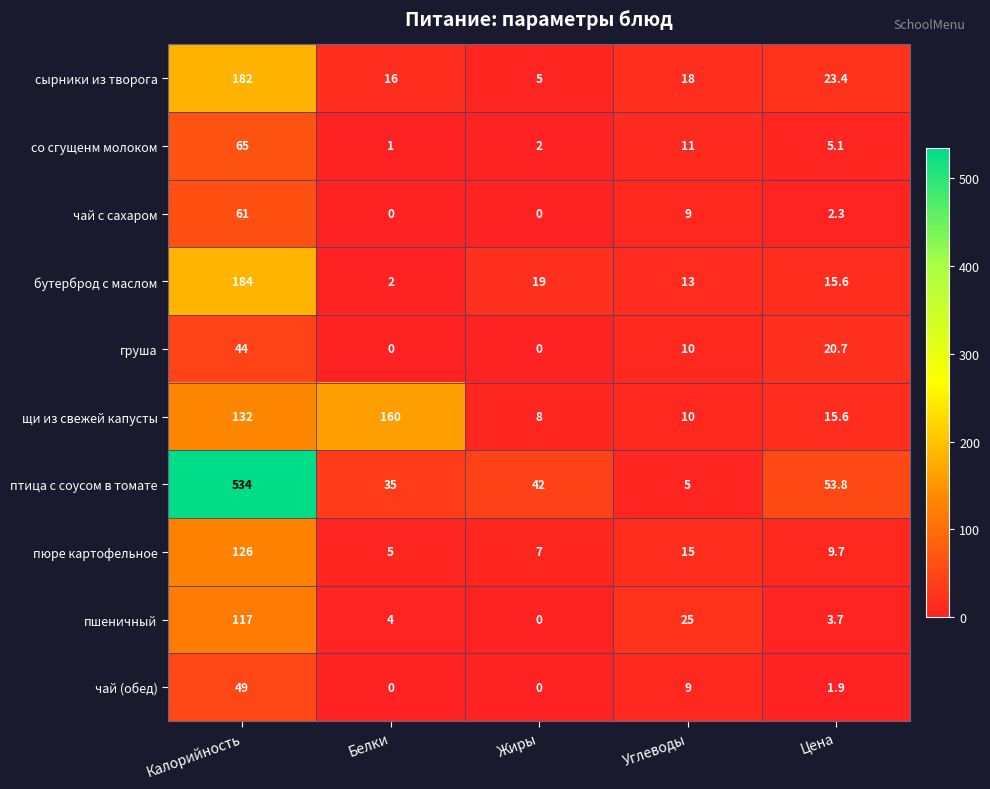

Which series has the widest spread of values?

птица с соусом в томате